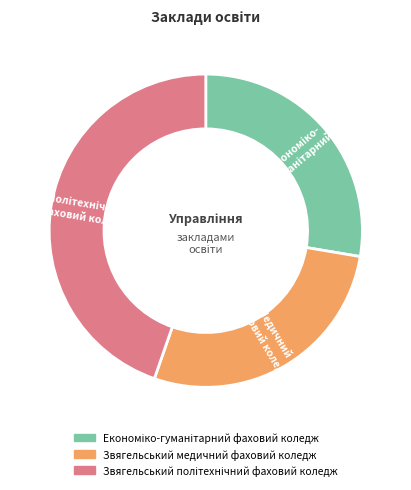

The Звягельський медичний фаховий коледж slice represents 33% of the pie. True or false?

False